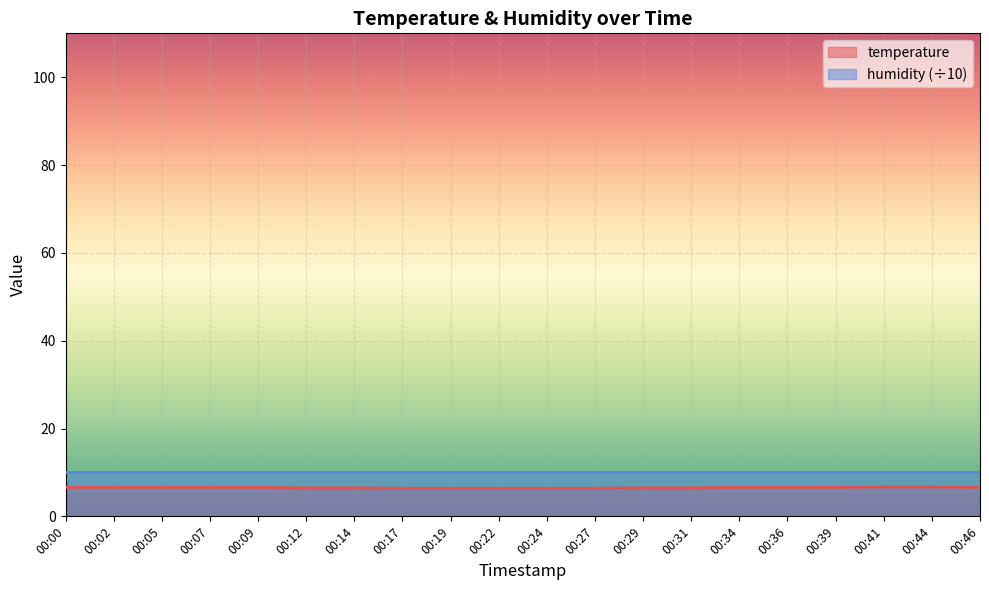

At which category does the chart reach its minimum across all series?

00:17